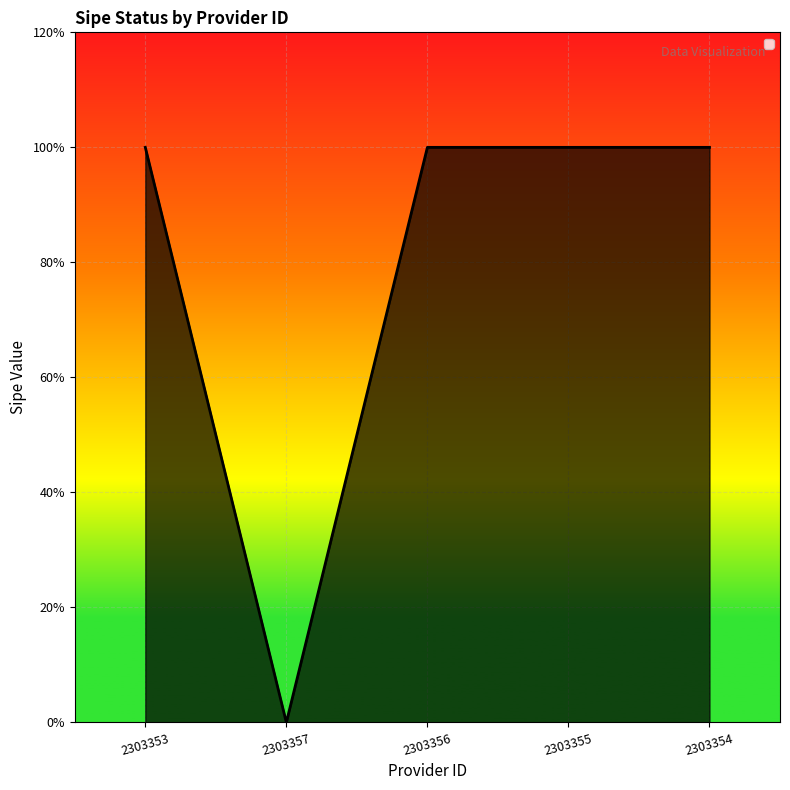

What is the difference between the second highest and minimum values?

1